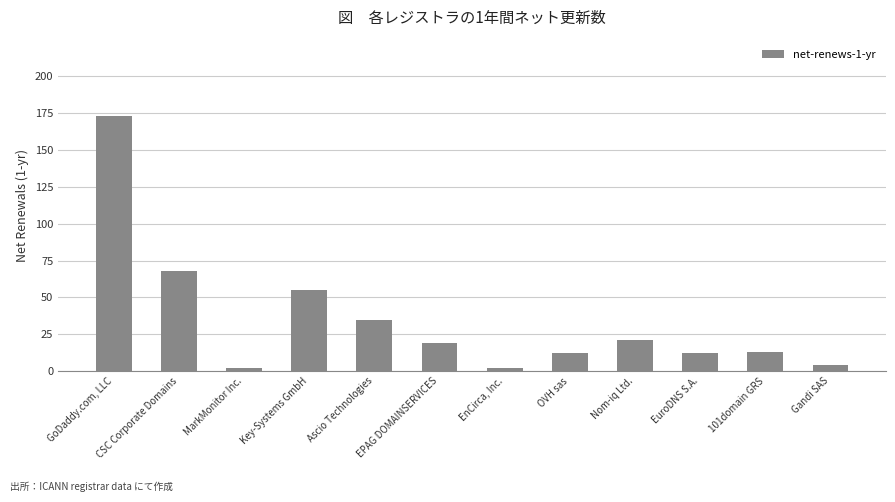

What is the maximum value shown in the chart?

173